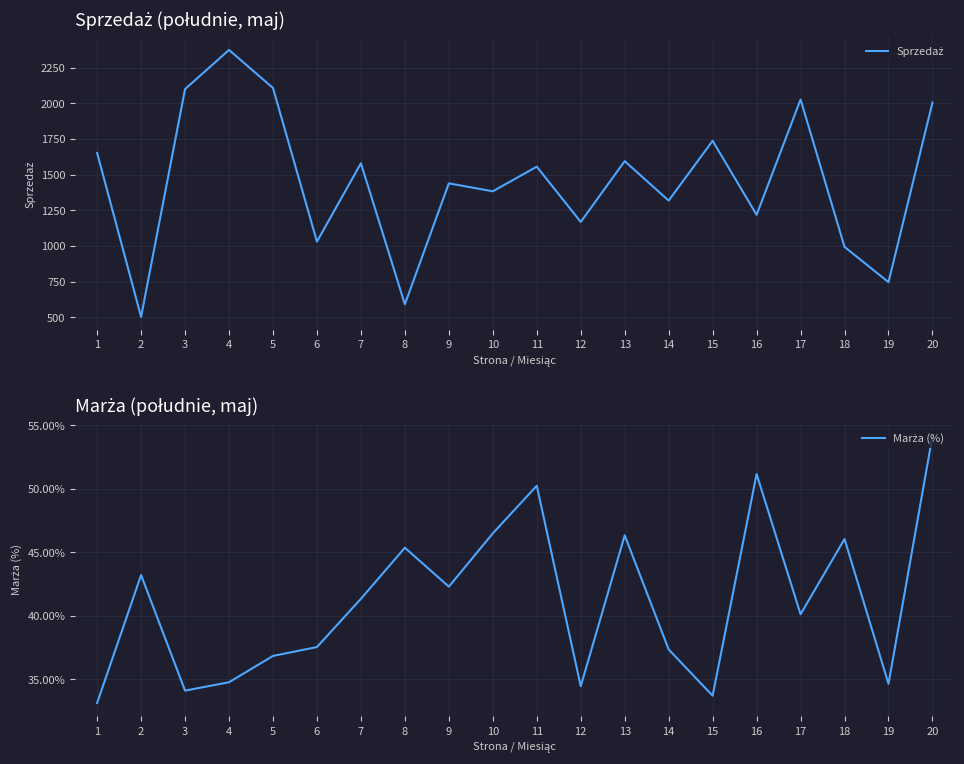

Rank the series by their average value, from lowest to highest.

Marża (%), Sprzedaż